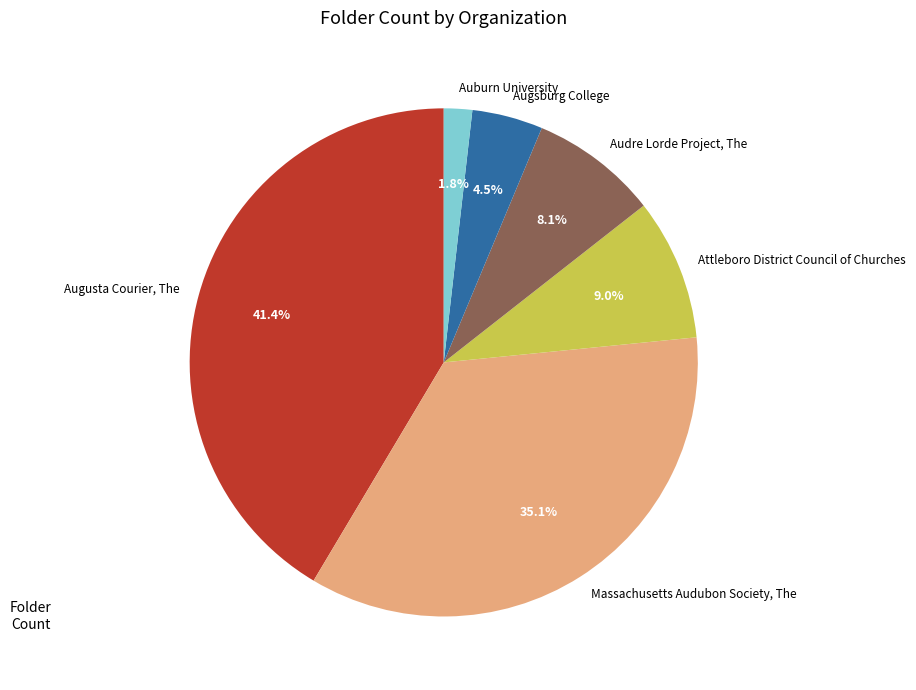

The Attleboro District Council of Churches slice represents 9% of the pie. True or false?

True